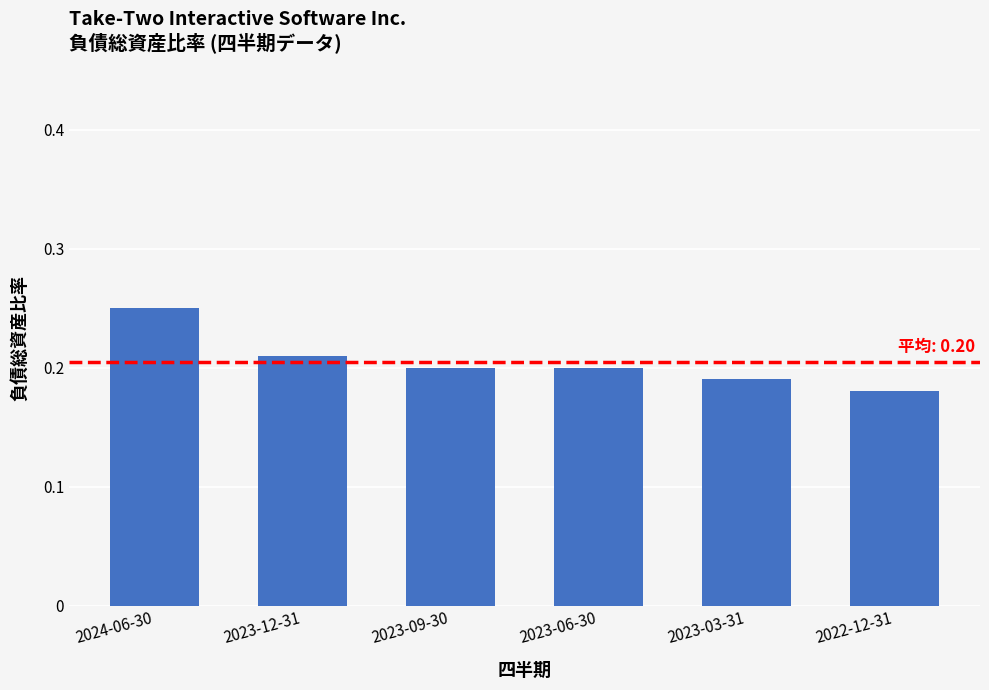

Is it true that the value at 2023-09-30 is 0.2?

True